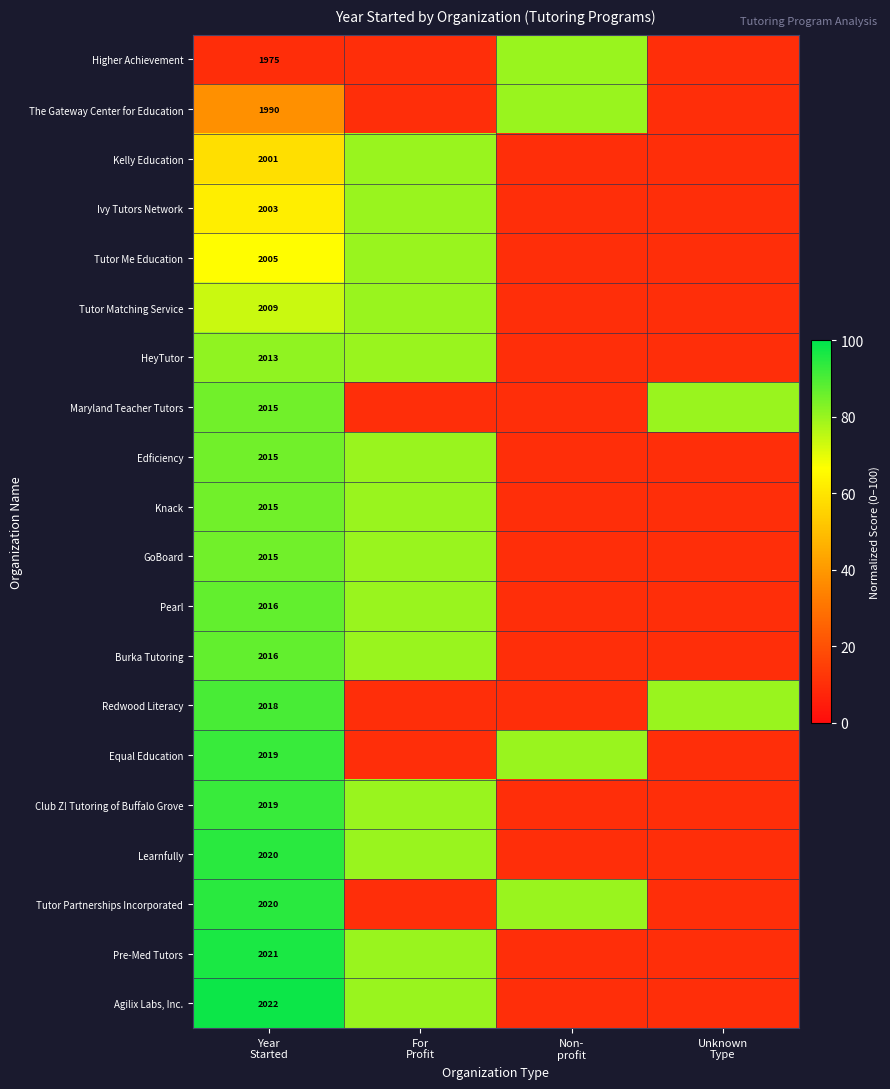

Which label corresponds to the smallest value in the chart?

Year
Started